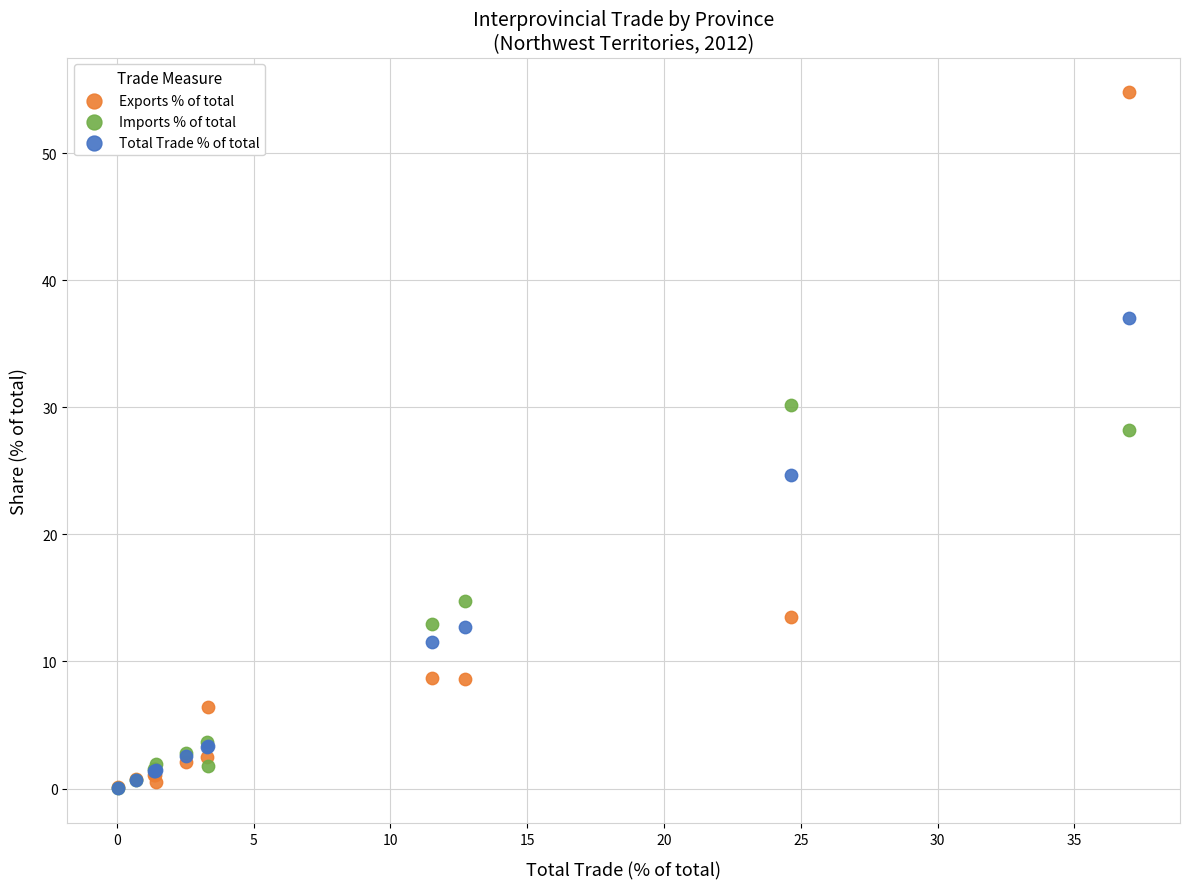

Which series contains the highest Y value?

Exports % of total